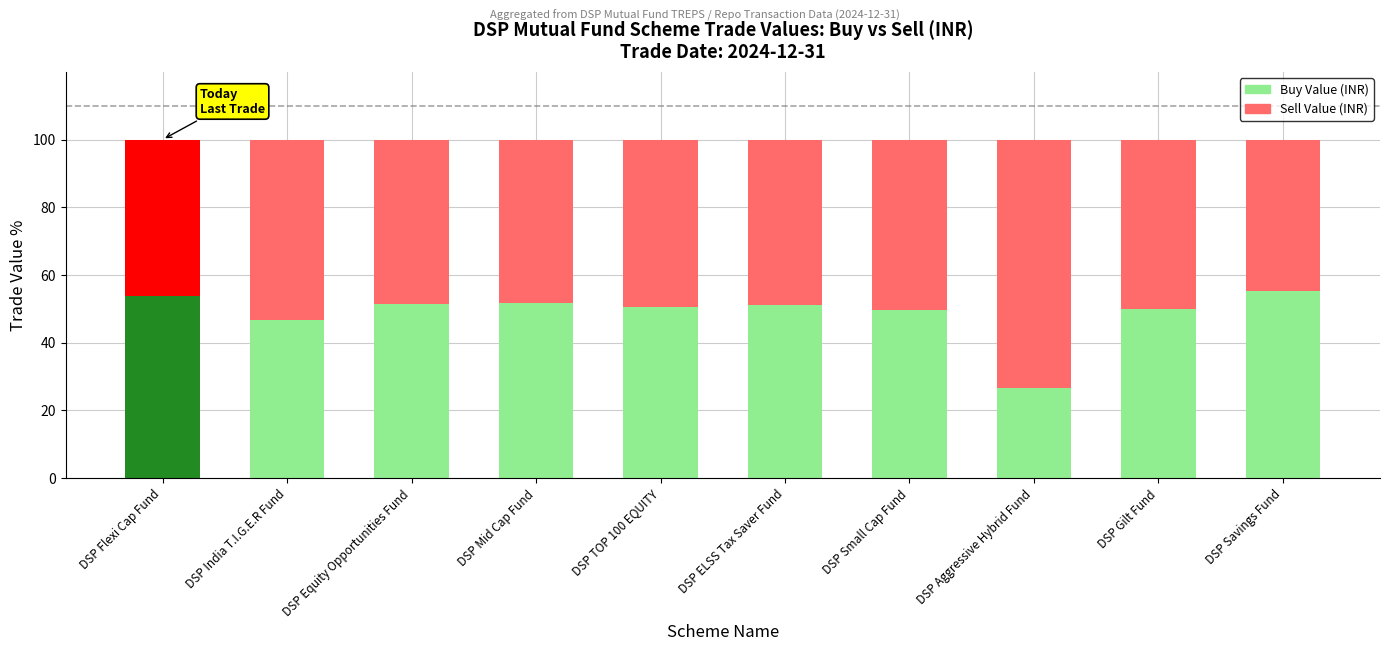

What is the maximum value for Buy Value (INR)?

55.3